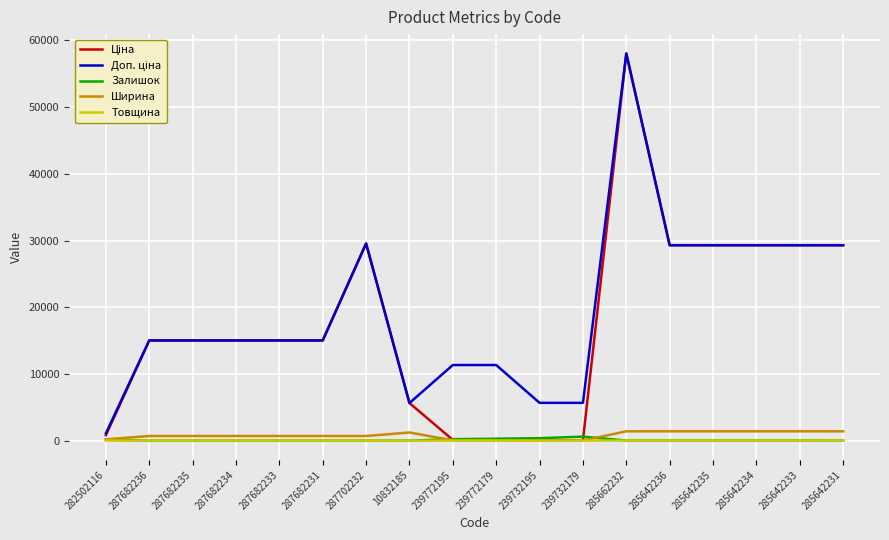

Which label corresponds to the largest value in the chart?

285662232